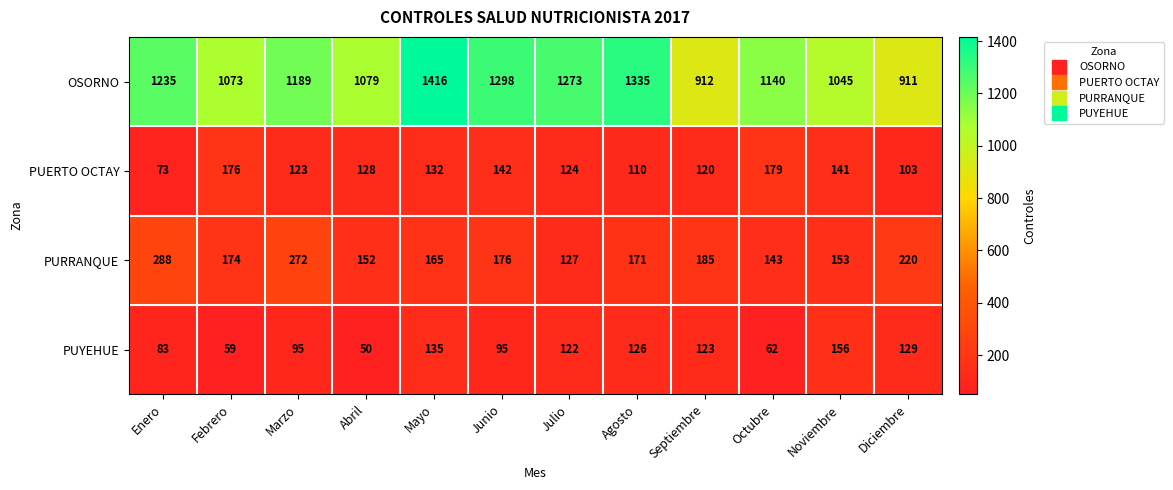

What is the sum of the PUERTO OCTAY values at Abril and Diciembre?

231